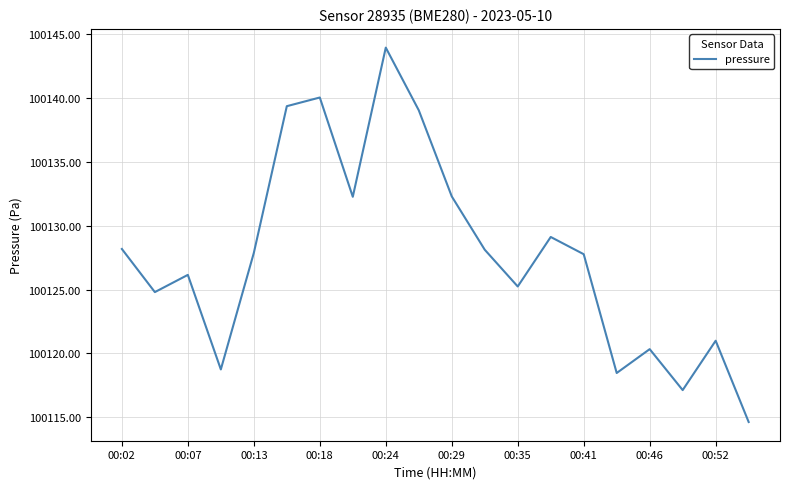

How many values are below 100127?

9